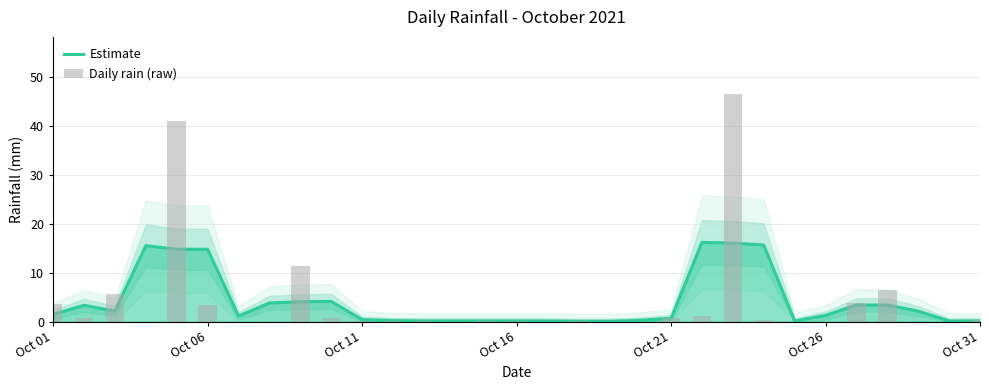

Rank the series at Oct 21 from lowest to highest value.

Estimate, Daily rain (raw)